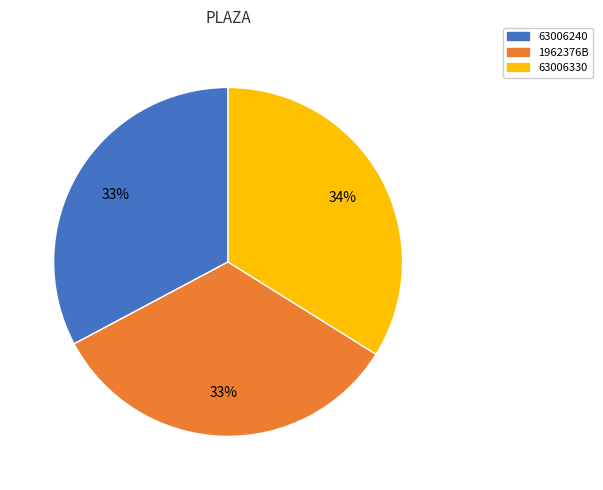

Do 1962376B and 63006330 together represent more than half of the pie?

Yes